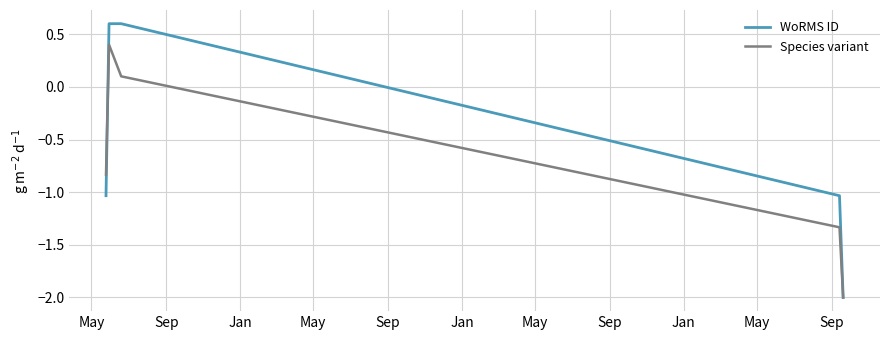

What is the highest value of the Species variant series?

0.4